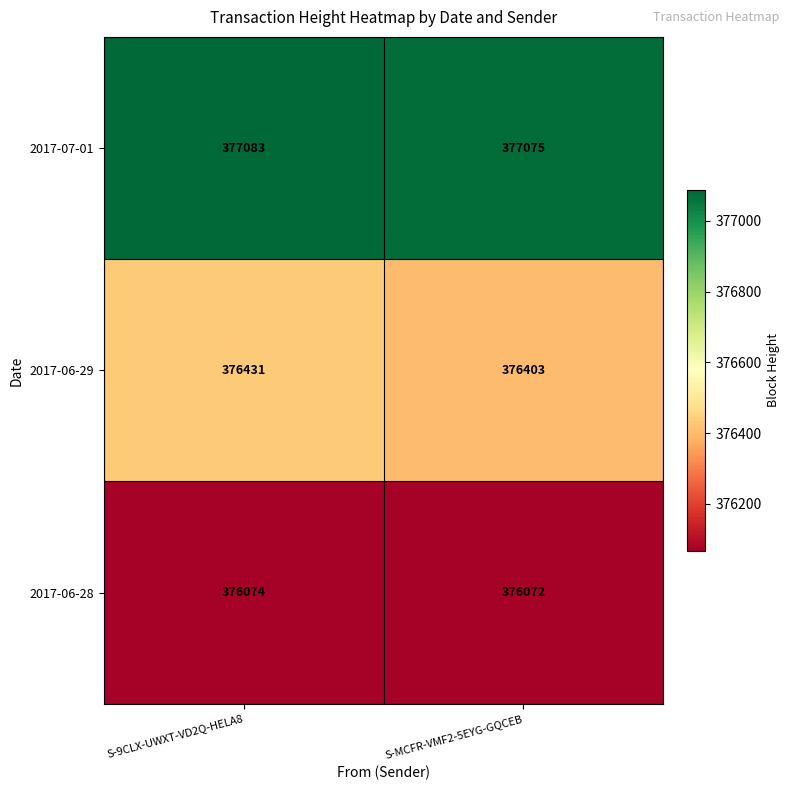

Rank the series at S-9CLX-UWXT-VD2Q-HELA8 from lowest to highest value.

2017-06-28, 2017-06-29, 2017-07-01